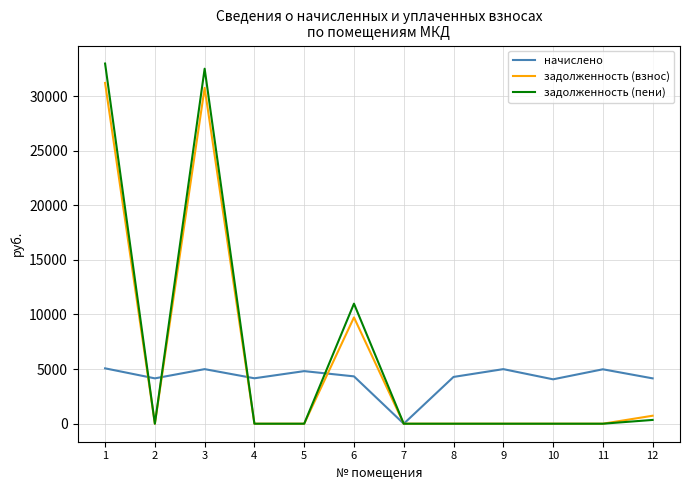

True or false: начислено and задолженность (пени) cross at least once.

True